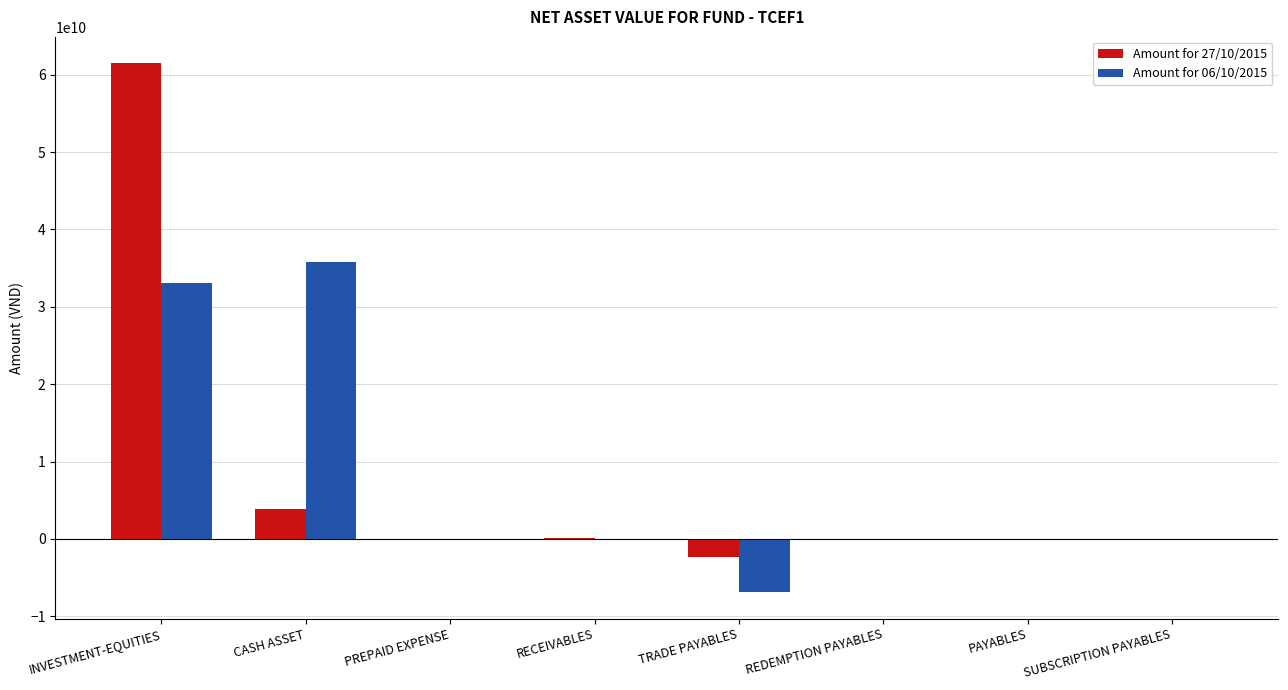

Is the value of Amount for 27/10/2015 at INVESTMENT-EQUITIES greater than the value of Amount for 06/10/2015 at TRADE PAYABLES?

Yes